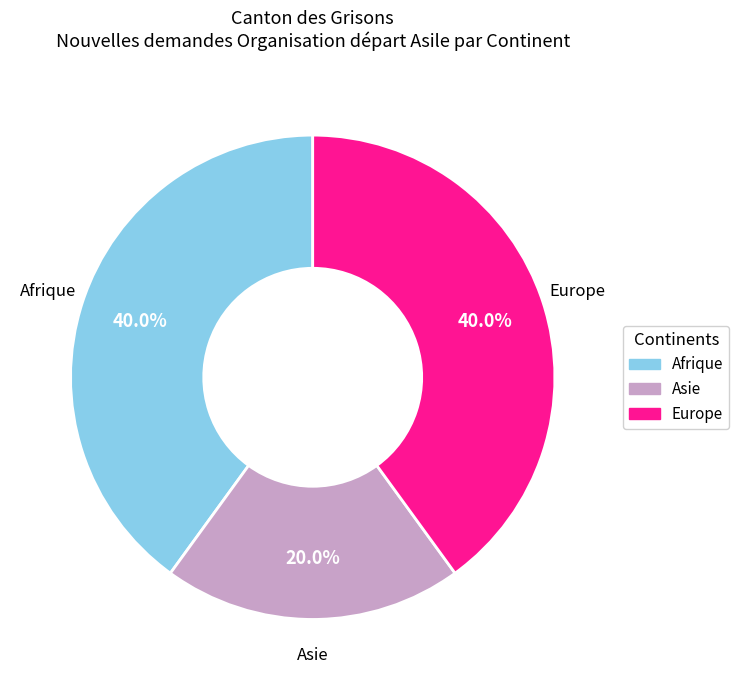

What is the ratio of the value at Afrique to the value at Asie?

2.0